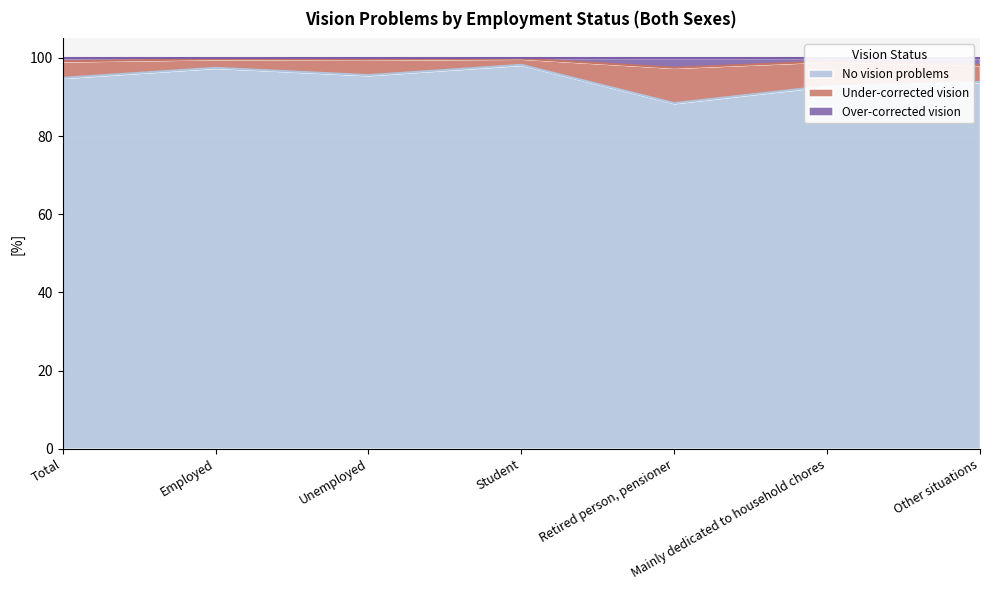

True or false: No vision problems has a value of 97.5 at Employed.

True